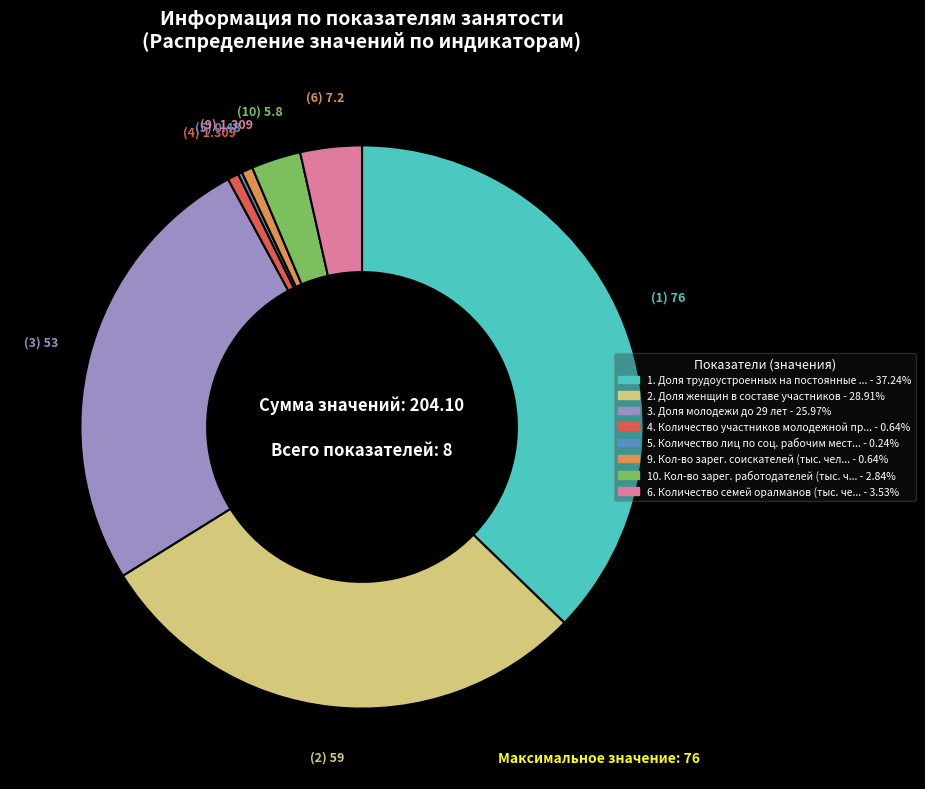

Is there a majority slice in this chart?

No